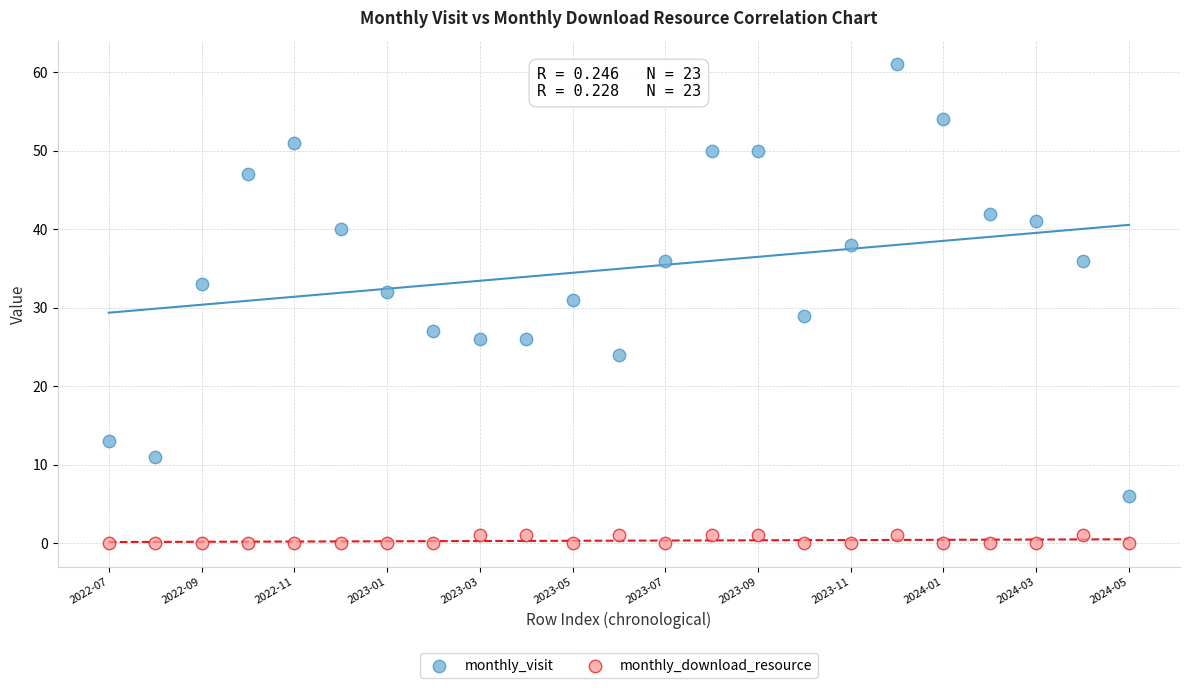

Which series contains the lowest Y value?

monthly_download_resource